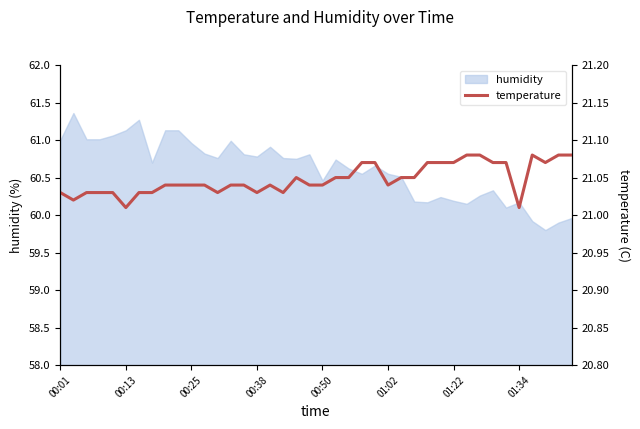

How many points are lower than both their immediate neighbors (excluding endpoints)?

8